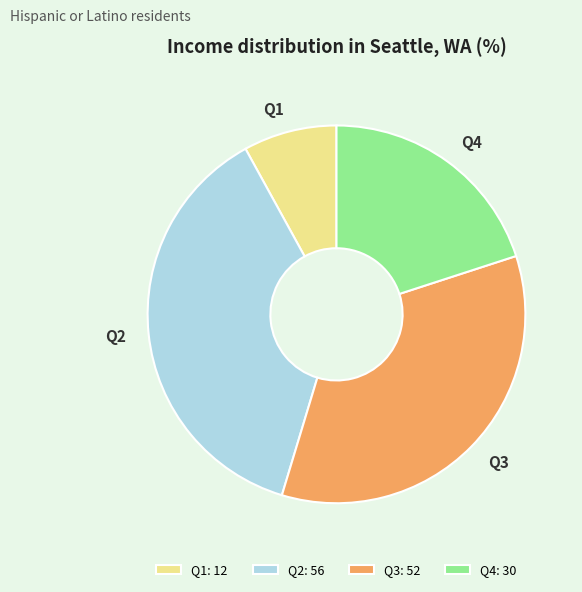

Which category has the smallest portion of the pie?

Q1